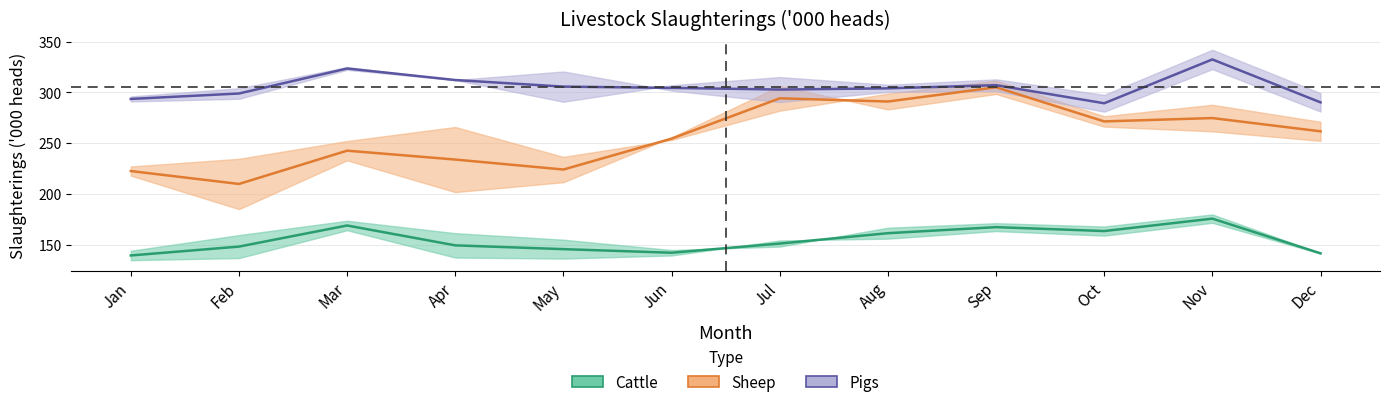

At which label does Pigs (mid) reach its peak?

Nov